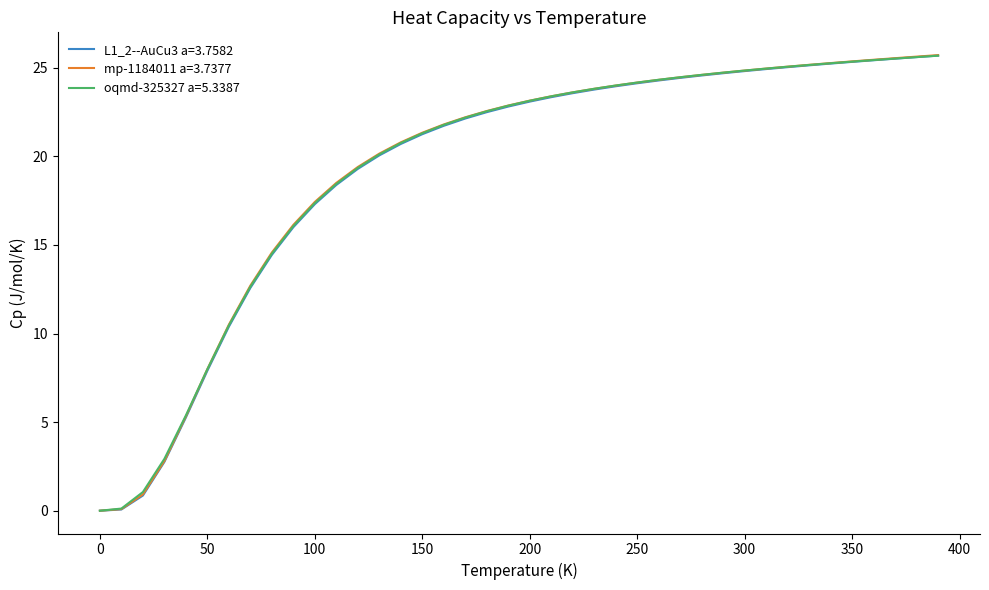

What is the greatest value displayed?

25.7